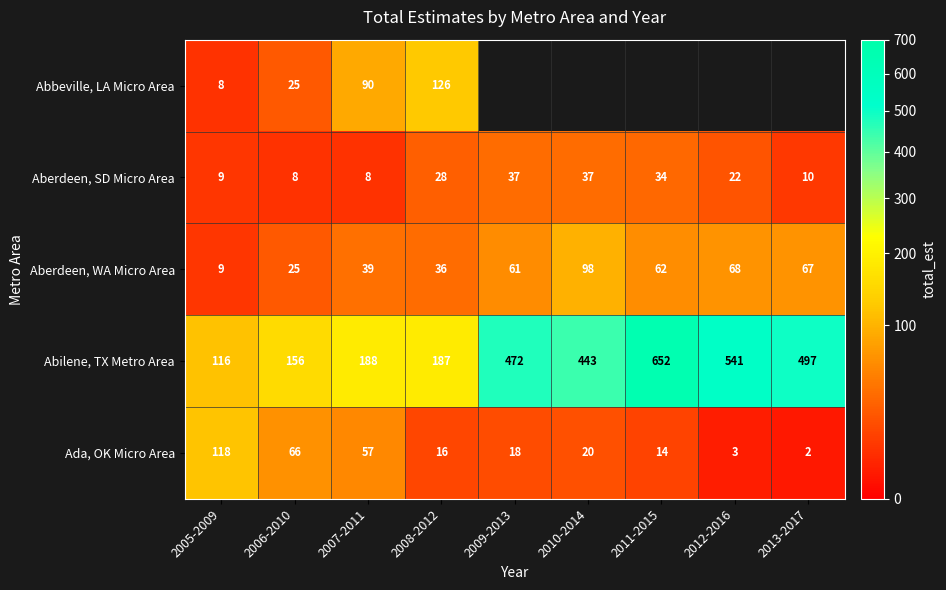

Between 2008-2012 and 2005-2009, which is larger?

2008-2012